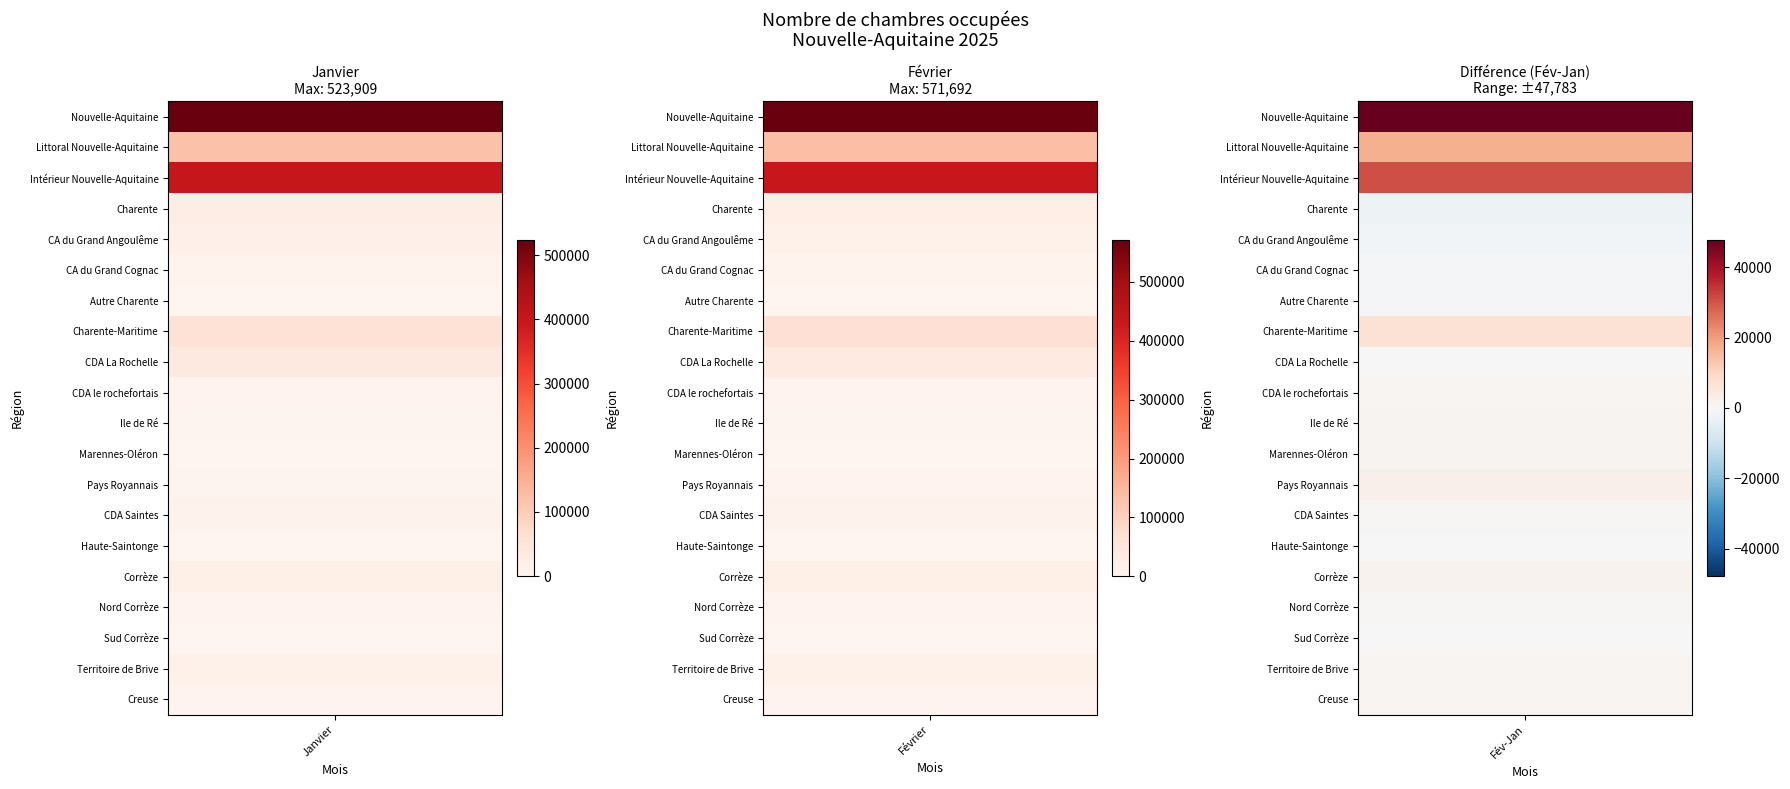

How many data points in CA du Grand Cognac are above 8005?

1